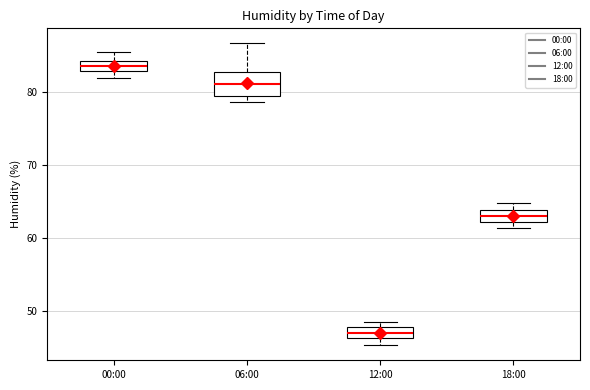

Comparing the boxes themselves (not the whiskers), which one is the tallest?

06:00